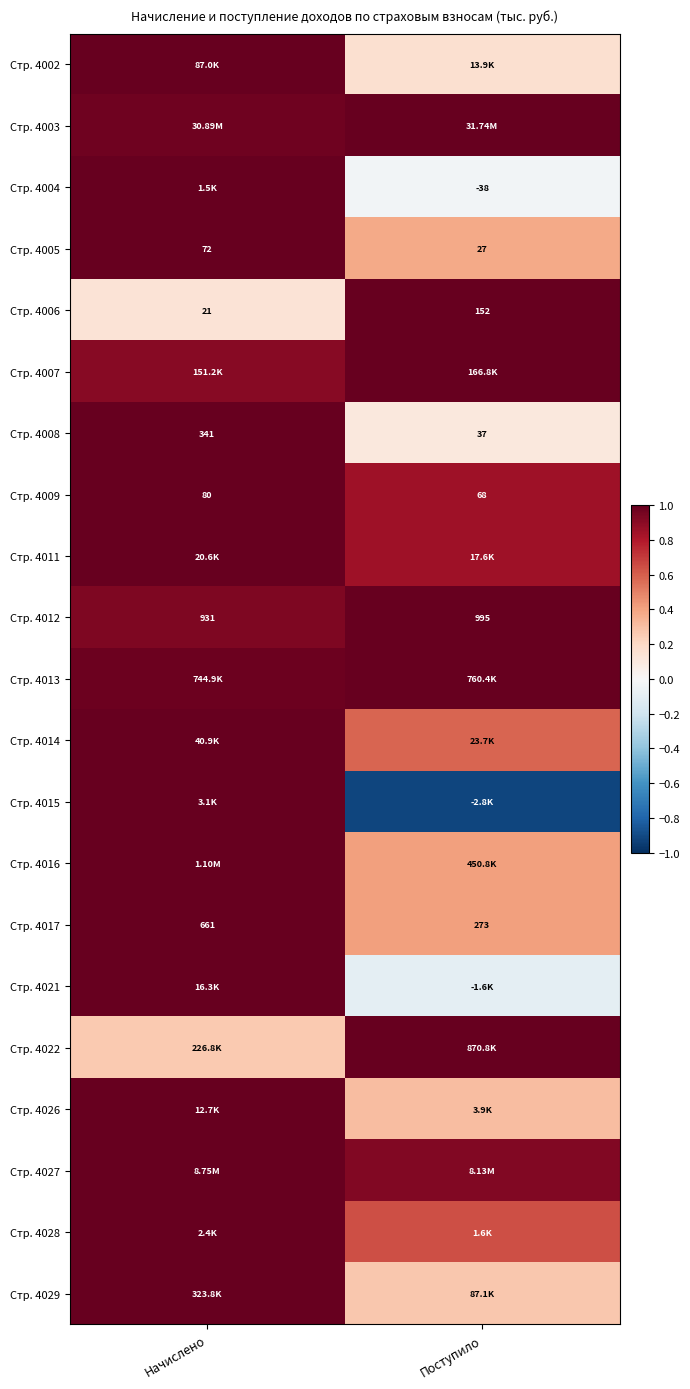

At how many categories does at least one series exceed 0?

2